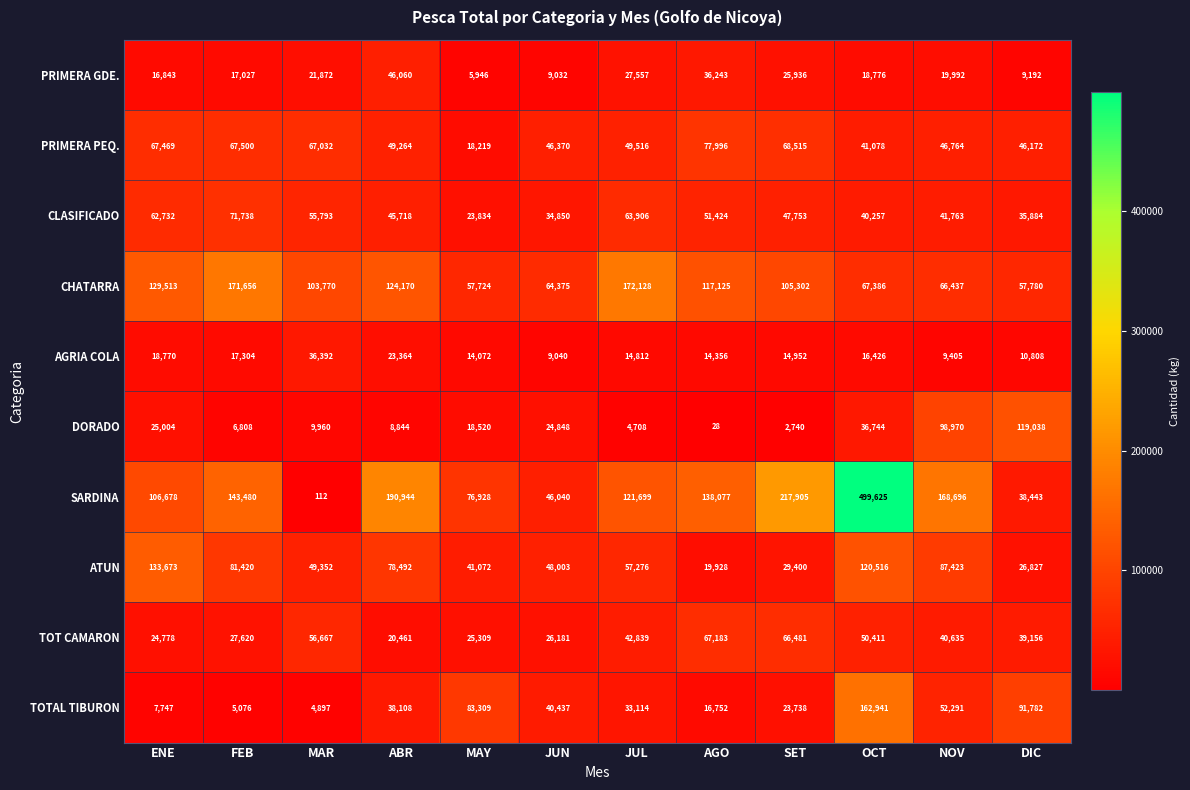

The AGRIA COLA series shows 6038 at MAY. True or false?

False